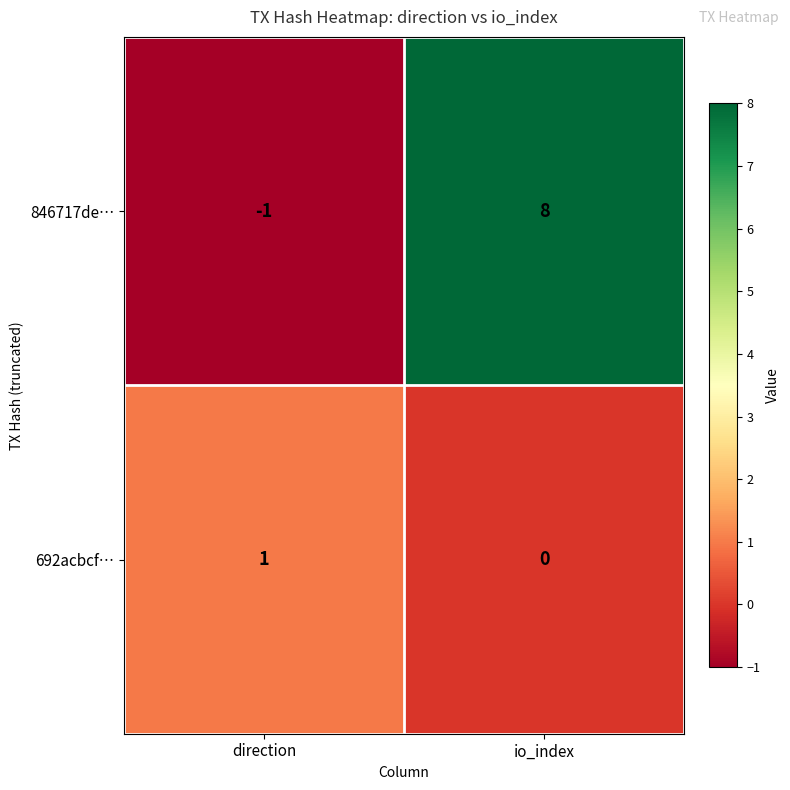

What is the minimum value shown in the chart?

-1